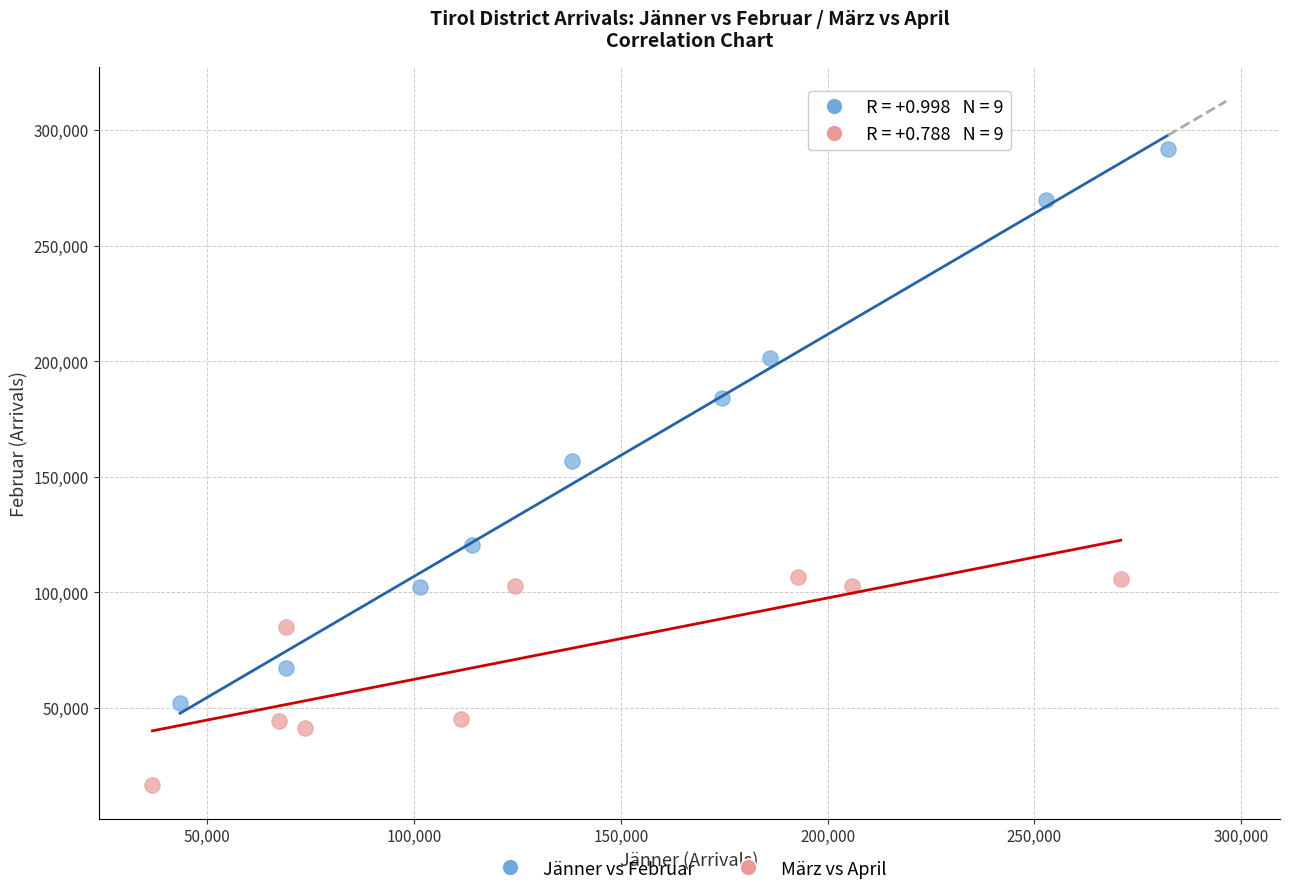

Which series reaches the maximum Y coordinate?

Jänner vs Februar